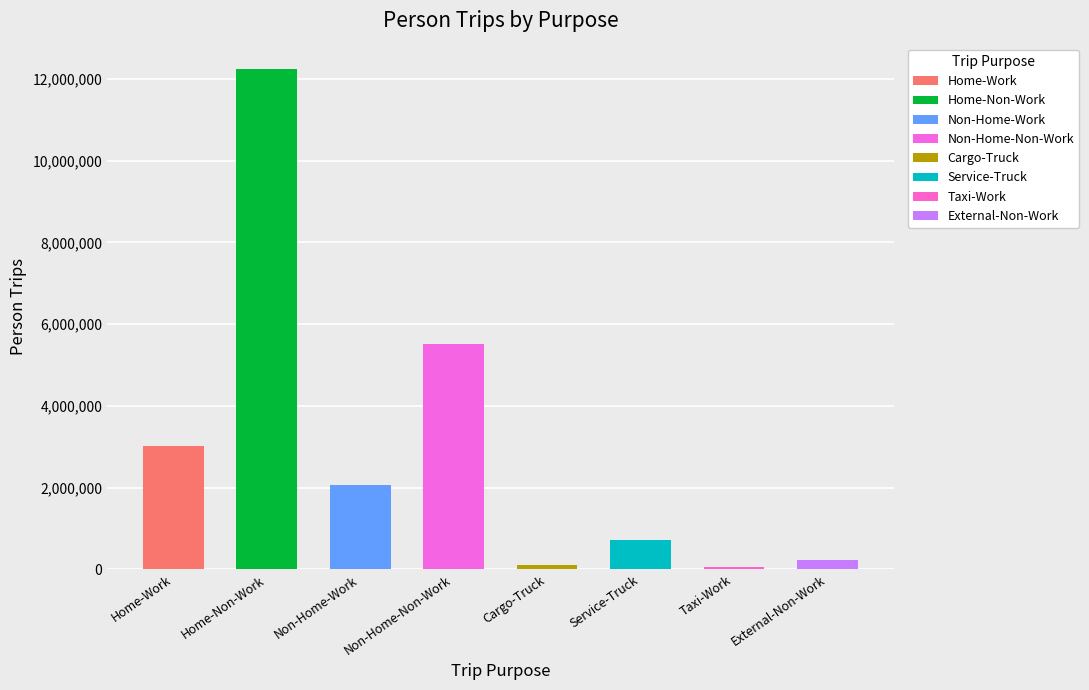

What is the change in value from Home-Work to External-Non-Work?

-2773387